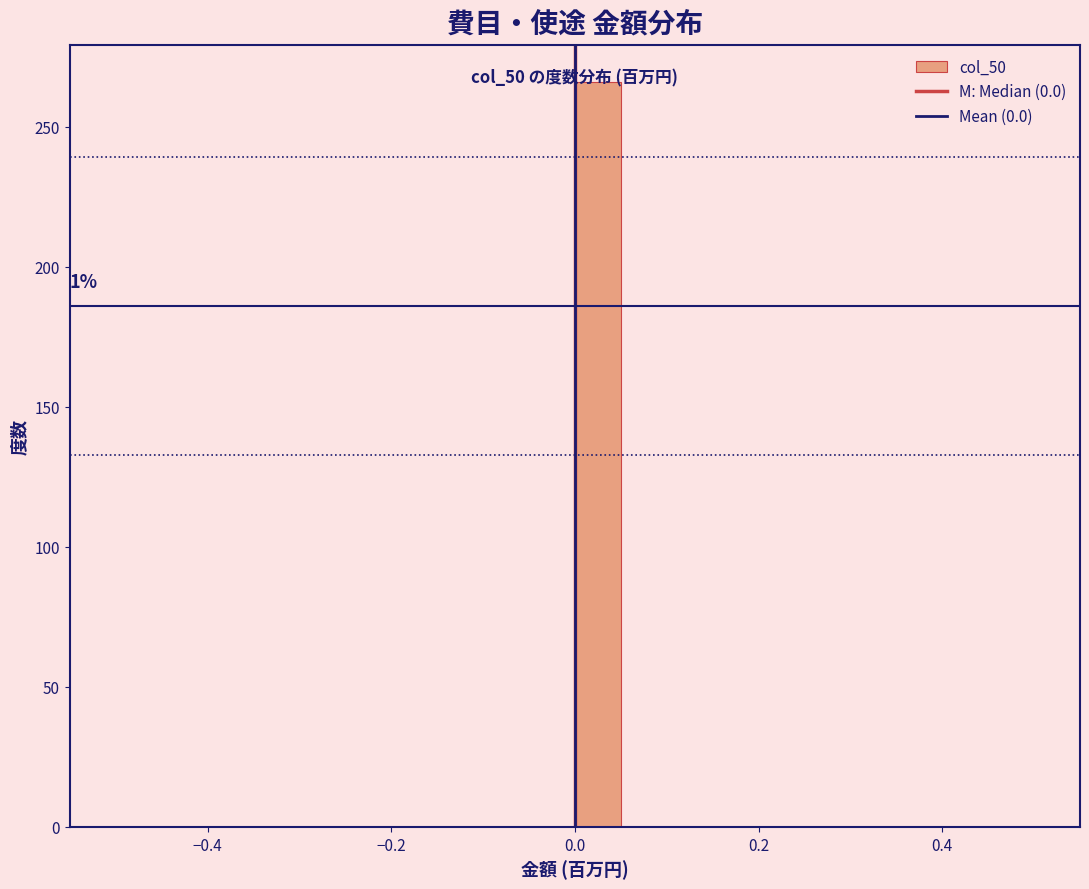

Around what value on the x-axis is the tallest bar? Give the approximate position of its centre, as read against the axis.

0.02